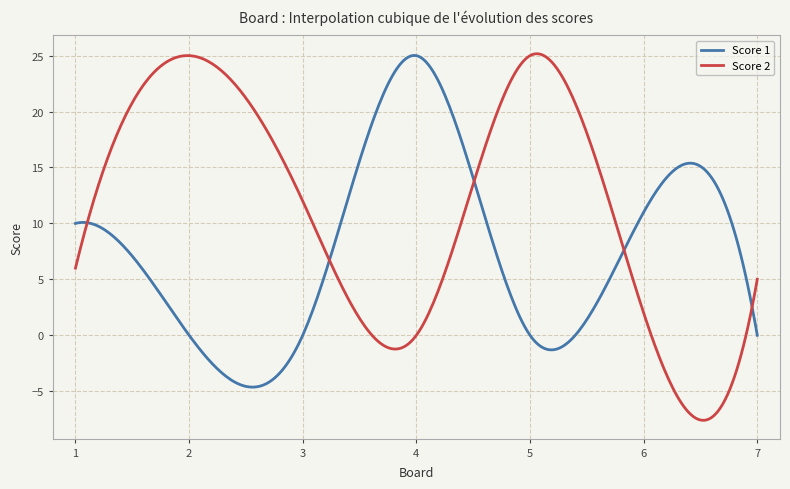

What are all the series names shown in the legend?

Score 1, Score 2